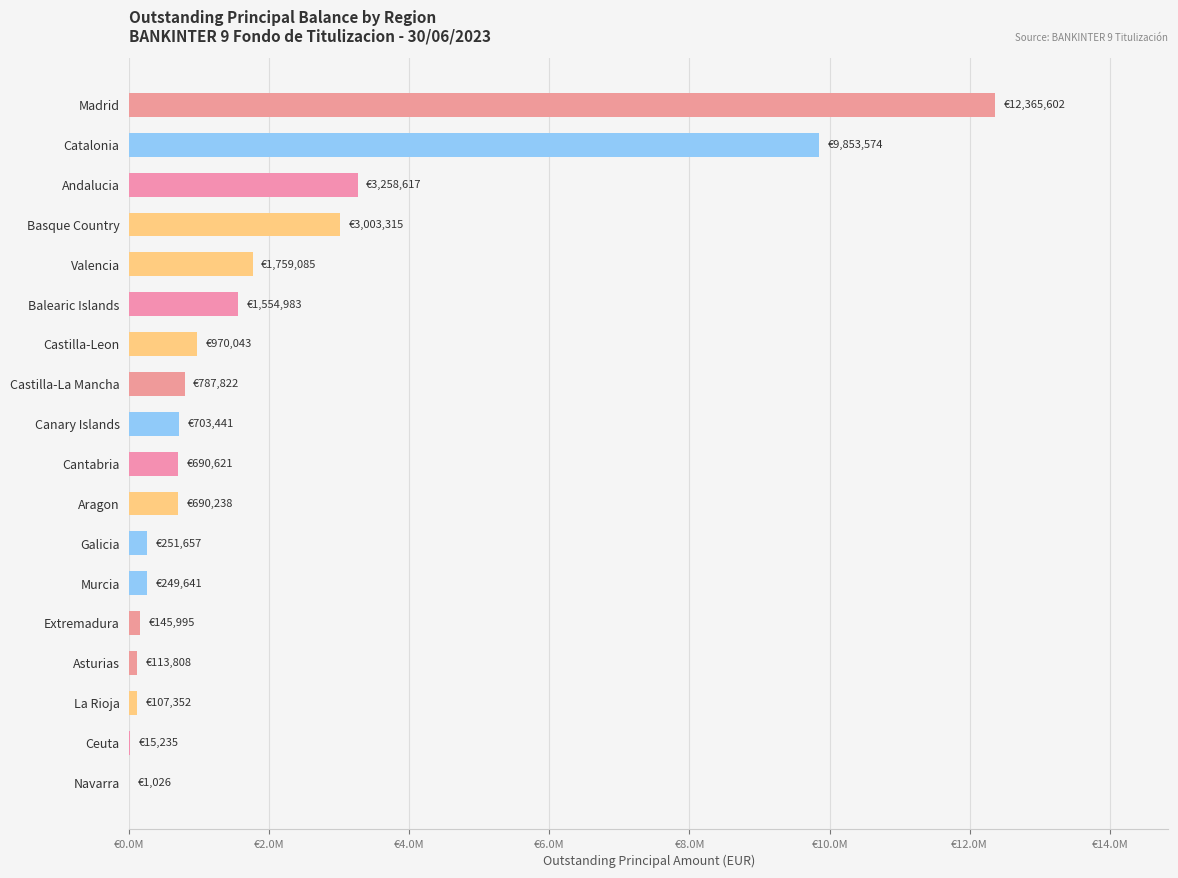

What is the change in value from Castilla-Leon to Balearic Islands?

+584939.7